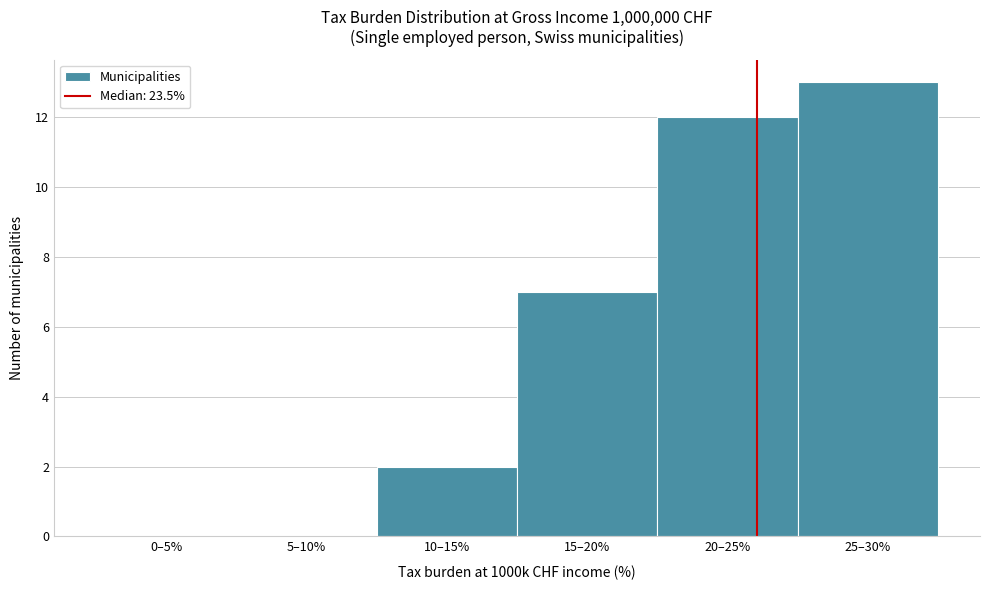

Reading left to right, what are all the values shown in this chart?

0–5%=0	5–10%=0	10–15%=2	15–20%=7	20–25%=12	25–30%=13